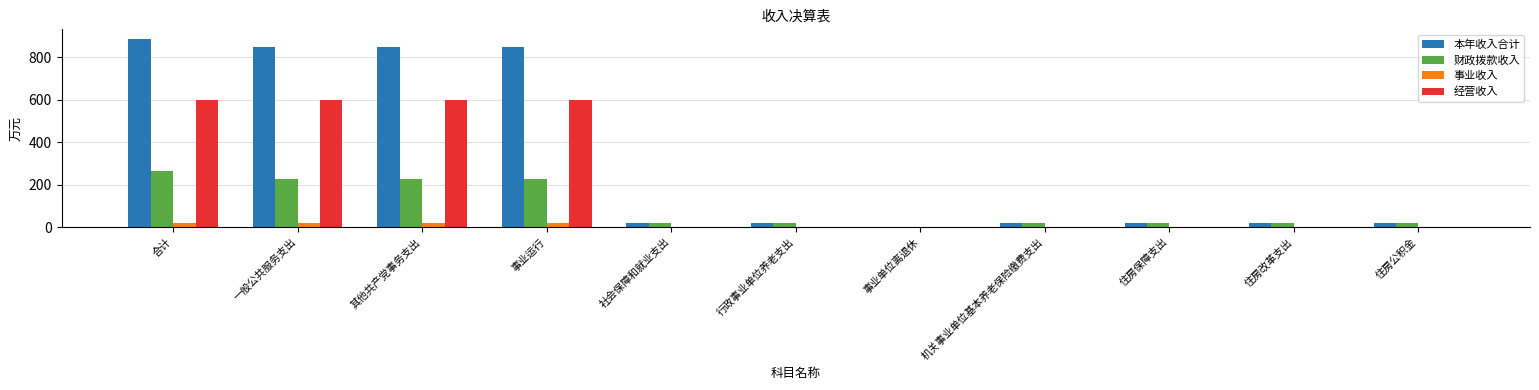

How many groups of bars are there?

11